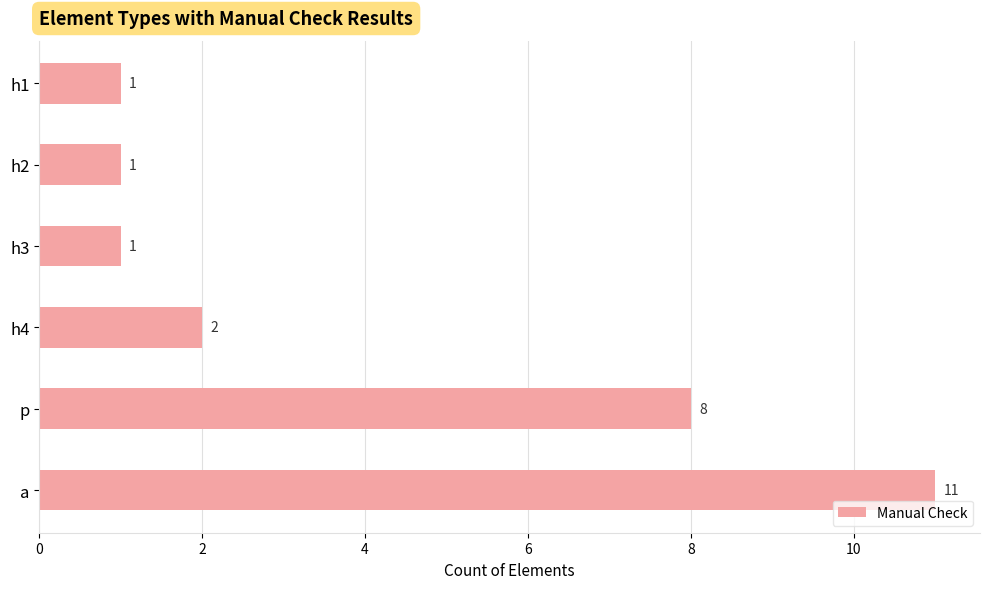

Which has a higher value, h1 or h4?

h4